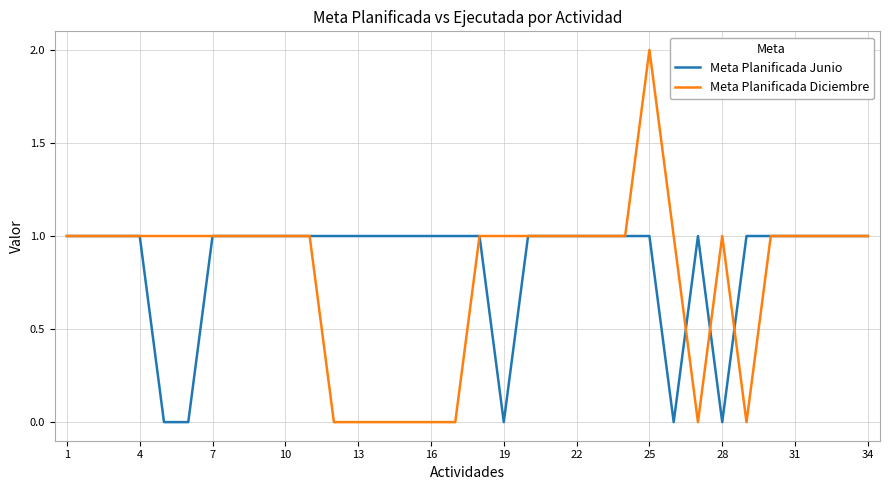

List the series in order of their peak value, lowest first.

Meta Planificada Junio, Meta Planificada Diciembre